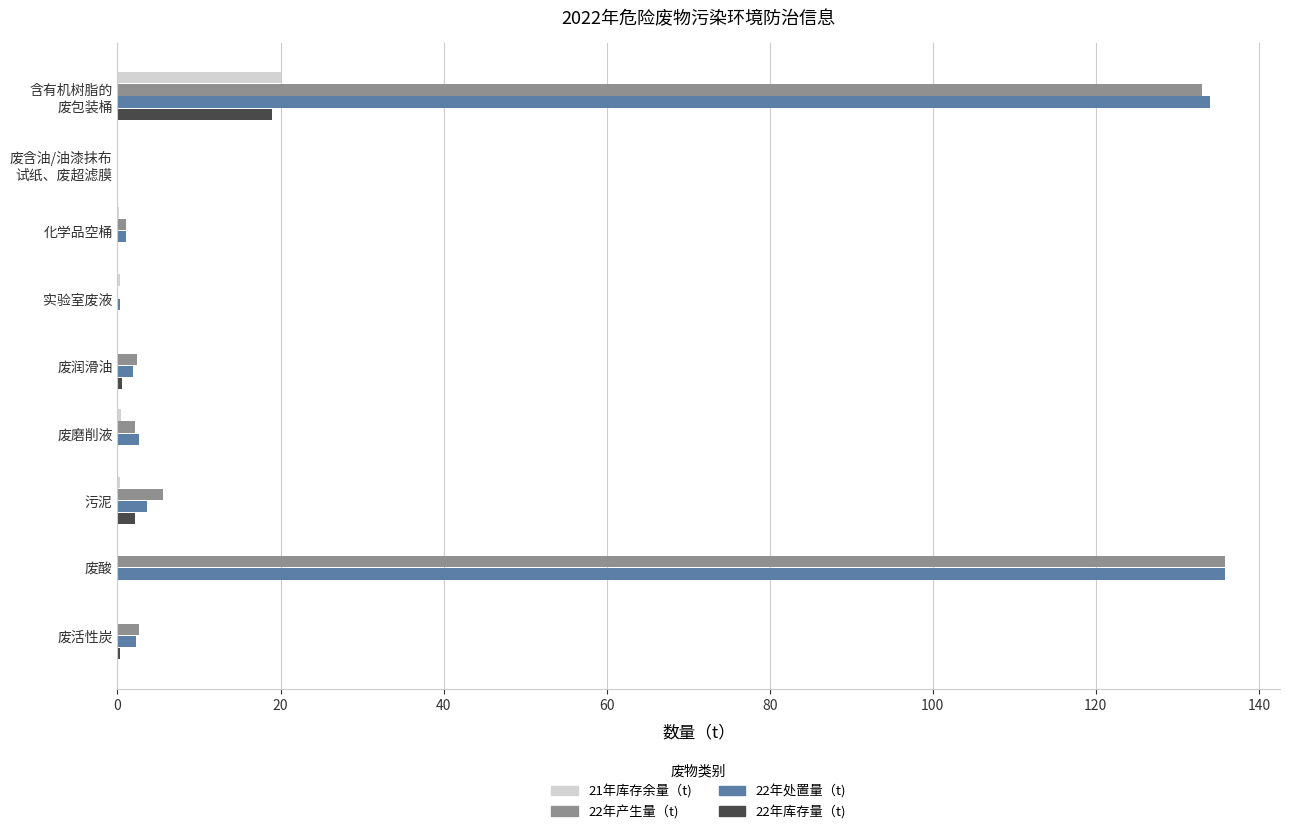

What is the sum of all 21年库存余量（t) values?

21.2